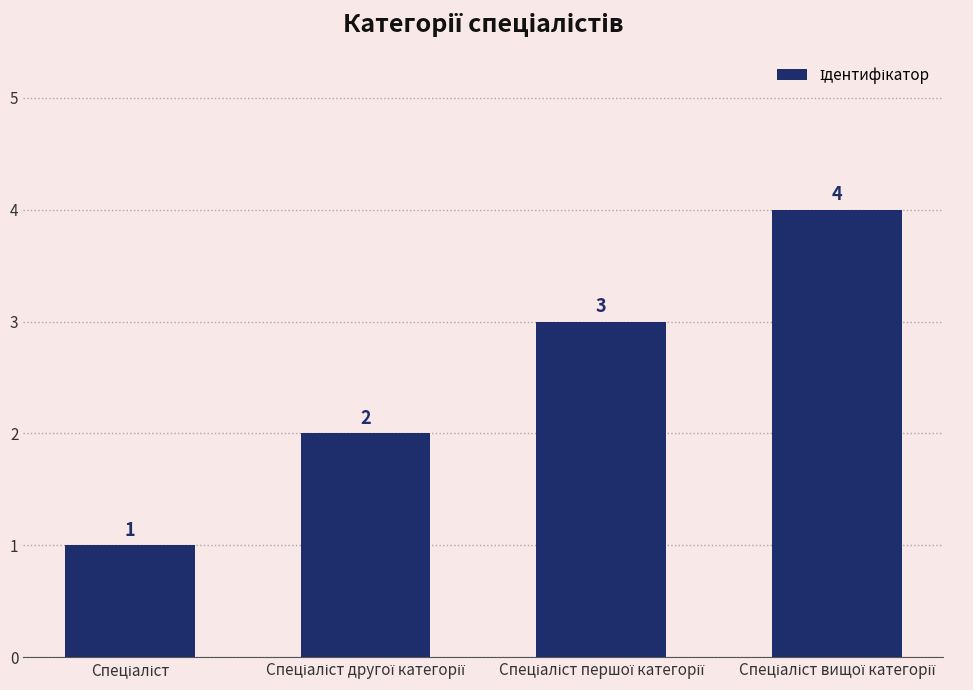

What is the value of the 1st bar from the left?

1